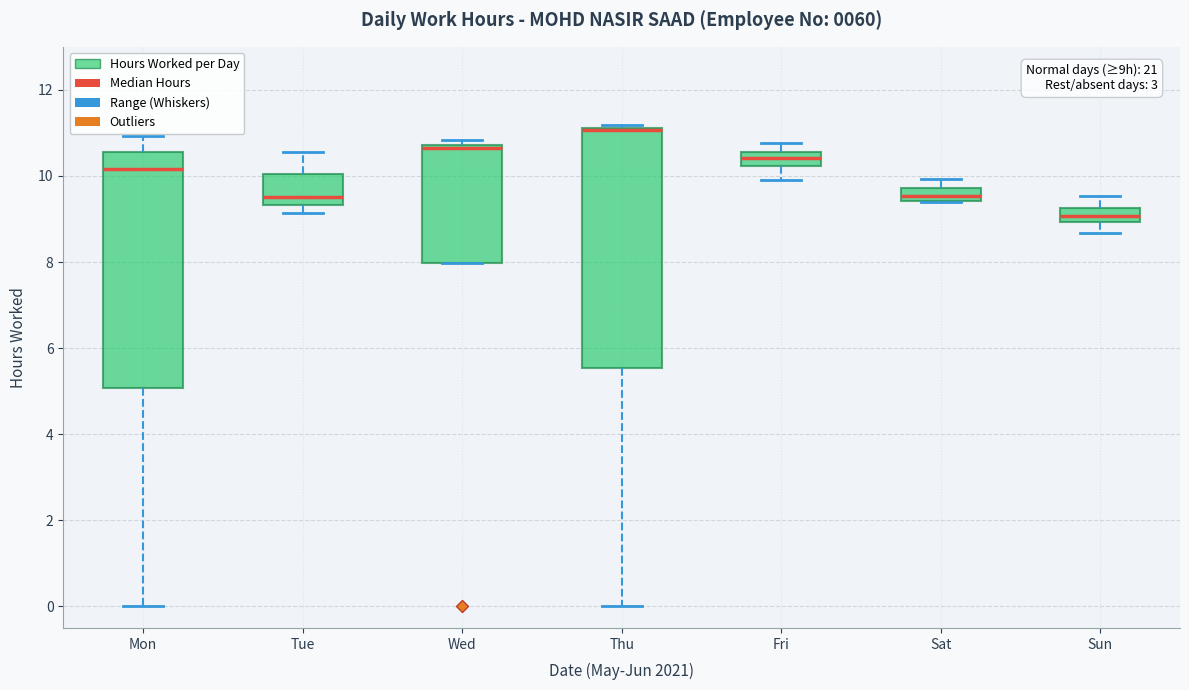

Where does the median line of the box for Fri sit on the y-axis? The values are not printed on the chart, so give them approximately, as read against the axis.

10.4